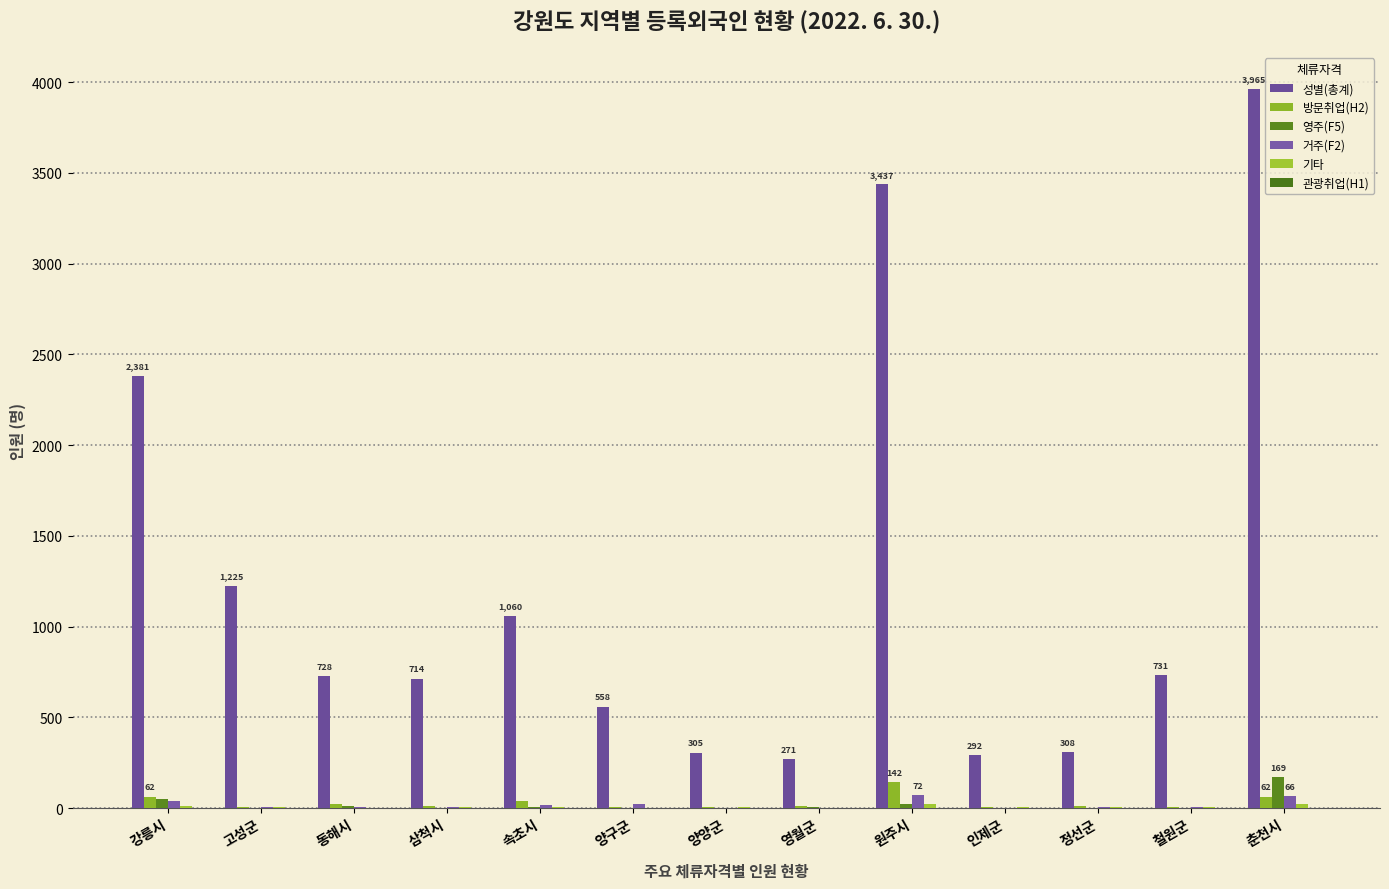

Reading right to left, what are all the values shown in this chart?

성별(총계): 춘천시=3965	철원군=731	정선군=308	인제군=292	원주시=3437	영월군=271	양양군=305	양구군=558	속초시=1060	삼척시=714	동해시=728	고성군=1225	강릉시=2381
방문취업(H2): 춘천시=62	철원군=7	정선군=12	인제군=8	원주시=142	영월군=14	양양군=5	양구군=7	속초시=40	삼척시=13	동해시=24	고성군=6	강릉시=62
영주(F5): 춘천시=169	철원군=3	정선군=0	인제군=1	원주시=23	영월군=4	양양군=2	양구군=2	속초시=6	삼척시=3	동해시=14	고성군=3	강릉시=49
거주(F2): 춘천시=66	철원군=6	정선군=4	인제군=2	원주시=72	영월군=3	양양군=1	양구군=21	속초시=16	삼척시=8	동해시=8	고성군=6	강릉시=37
기타: 춘천시=23	철원군=5	정선군=6	인제군=4	원주시=22	영월군=1	양양군=5	양구군=1	속초시=6	삼척시=6	동해시=3	고성군=5	강릉시=14
관광취업(H1): 춘천시=0	철원군=0	정선군=0	인제군=0	원주시=1	영월군=0	양양군=0	양구군=0	속초시=0	삼척시=1	동해시=0	고성군=0	강릉시=2